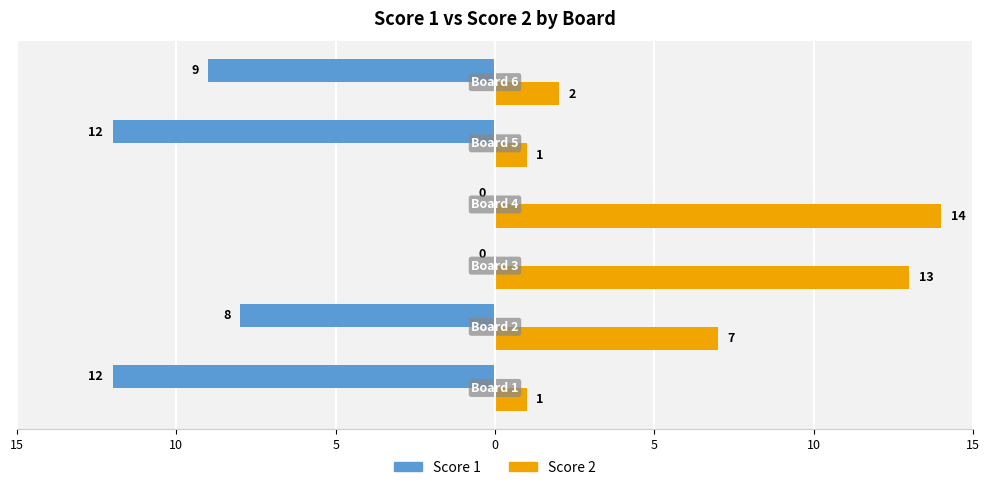

Reading left to right, transcribe all the data shown in this chart.

Score 1: -12	-8	0	0	-12	-9
Score 2: 1	7	13	14	1	2